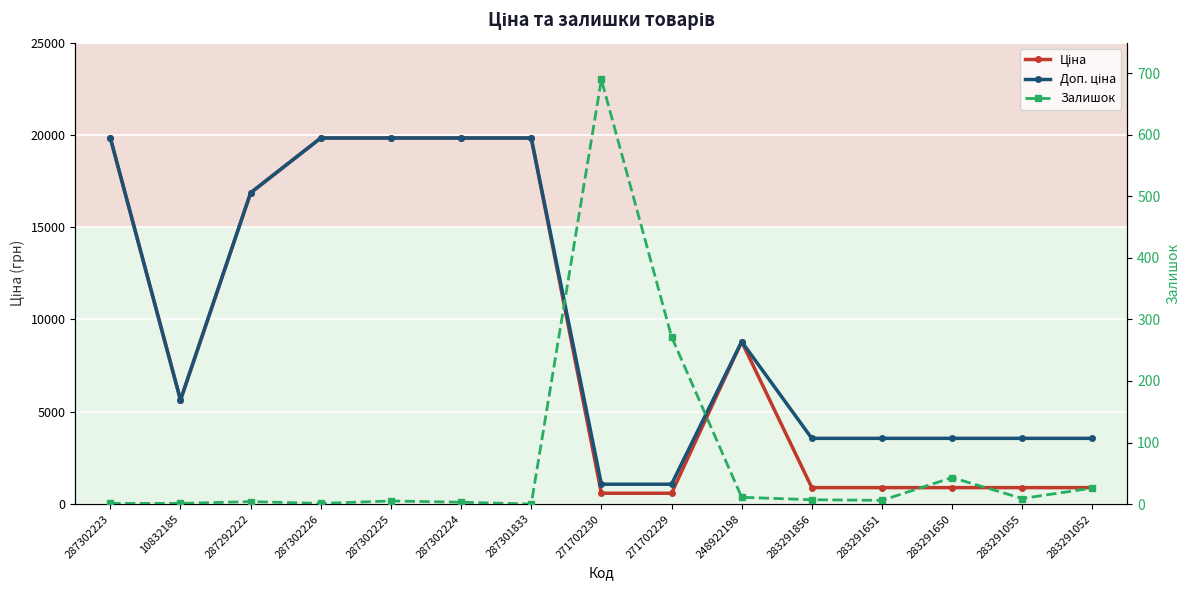

The Доп. ціна series shows 1616.8 at 283291055. True or false?

False